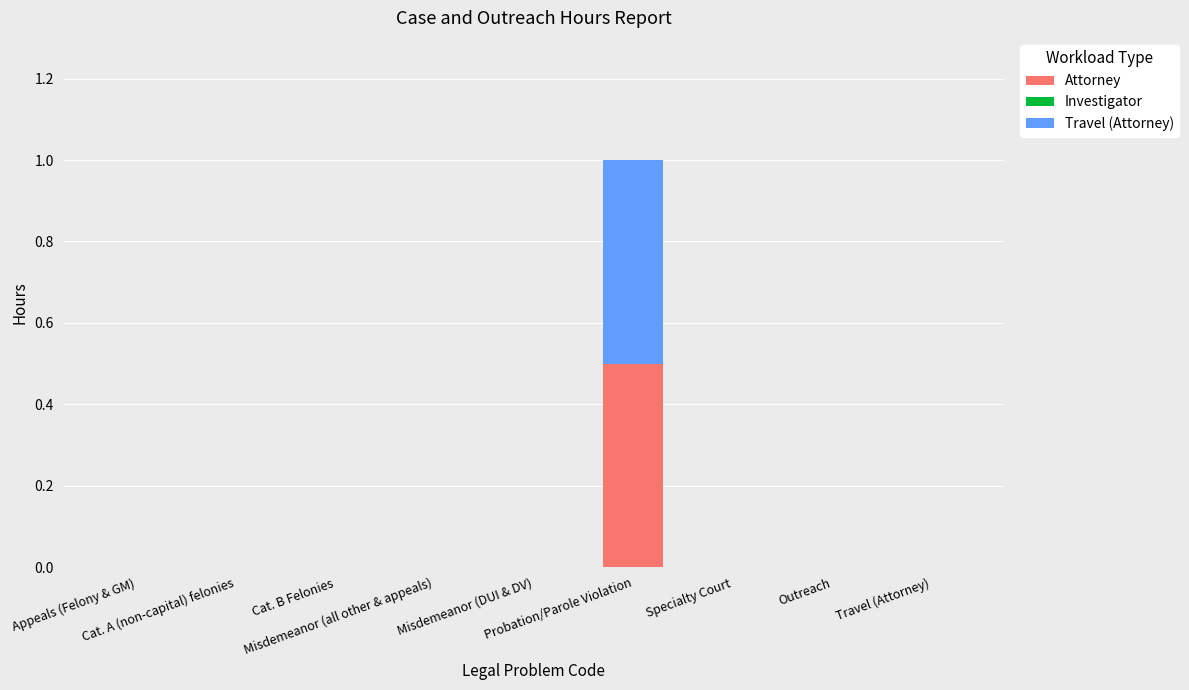

True or false: Attorney has a value of 0.0 at Specialty Court.

True